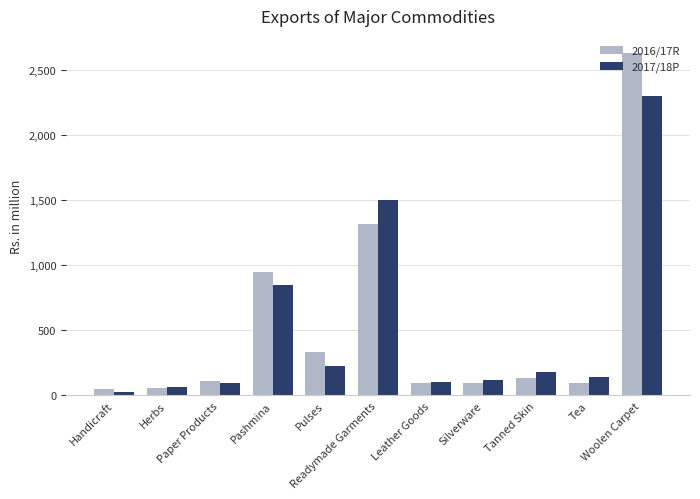

What is the highest value of the 2016/17R series?

2627.3